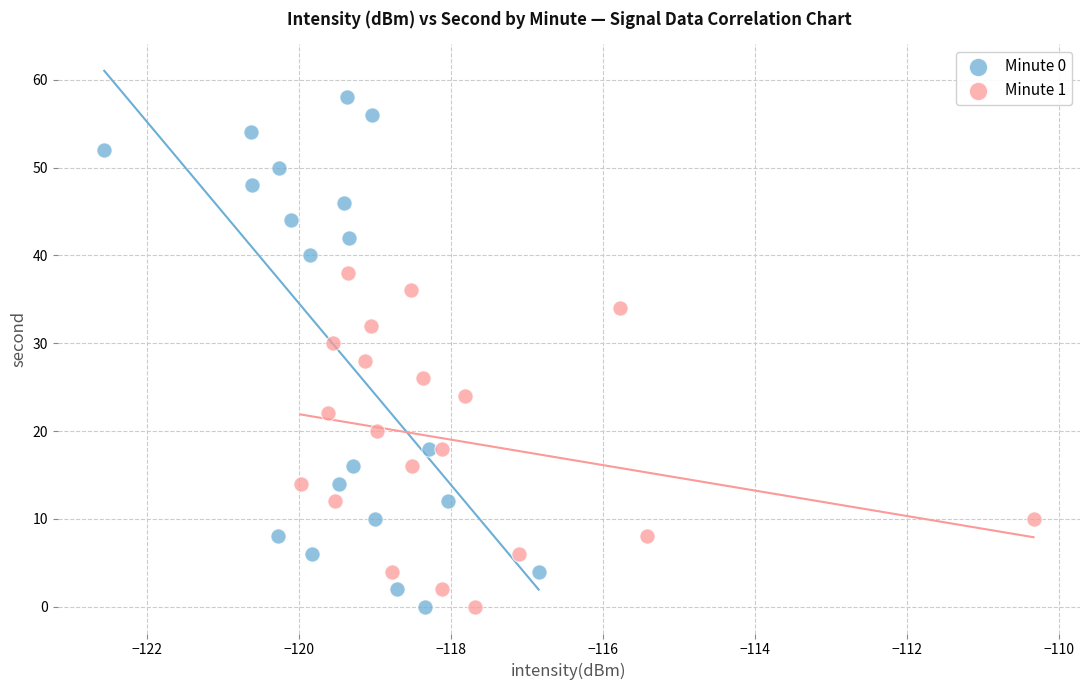

Which series has the largest Y range (max minus min)?

Minute 0